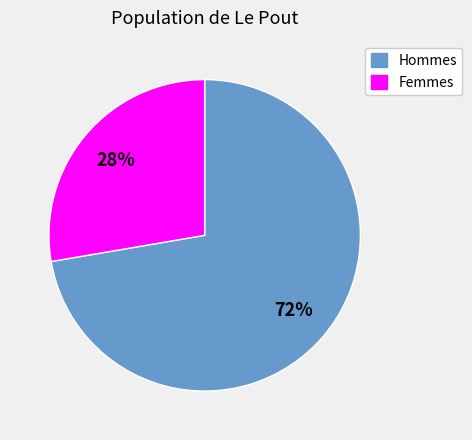

Is there any slice that represents more than half of the pie?

Yes